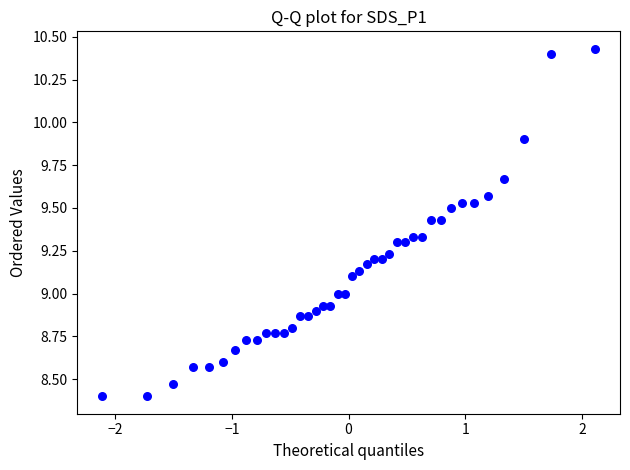

What is the range of Y values (max minus min)?

2.0